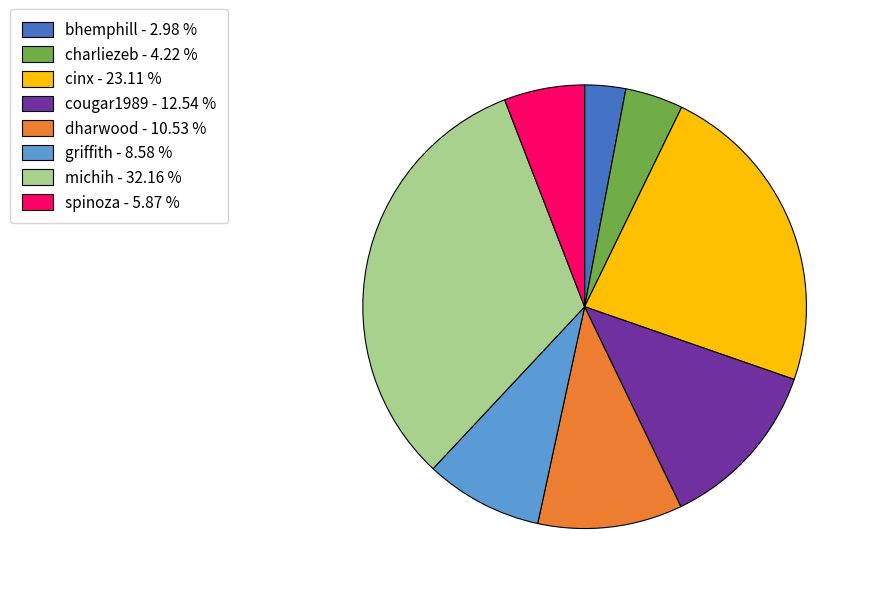

Count the number of slices in the pie.

8